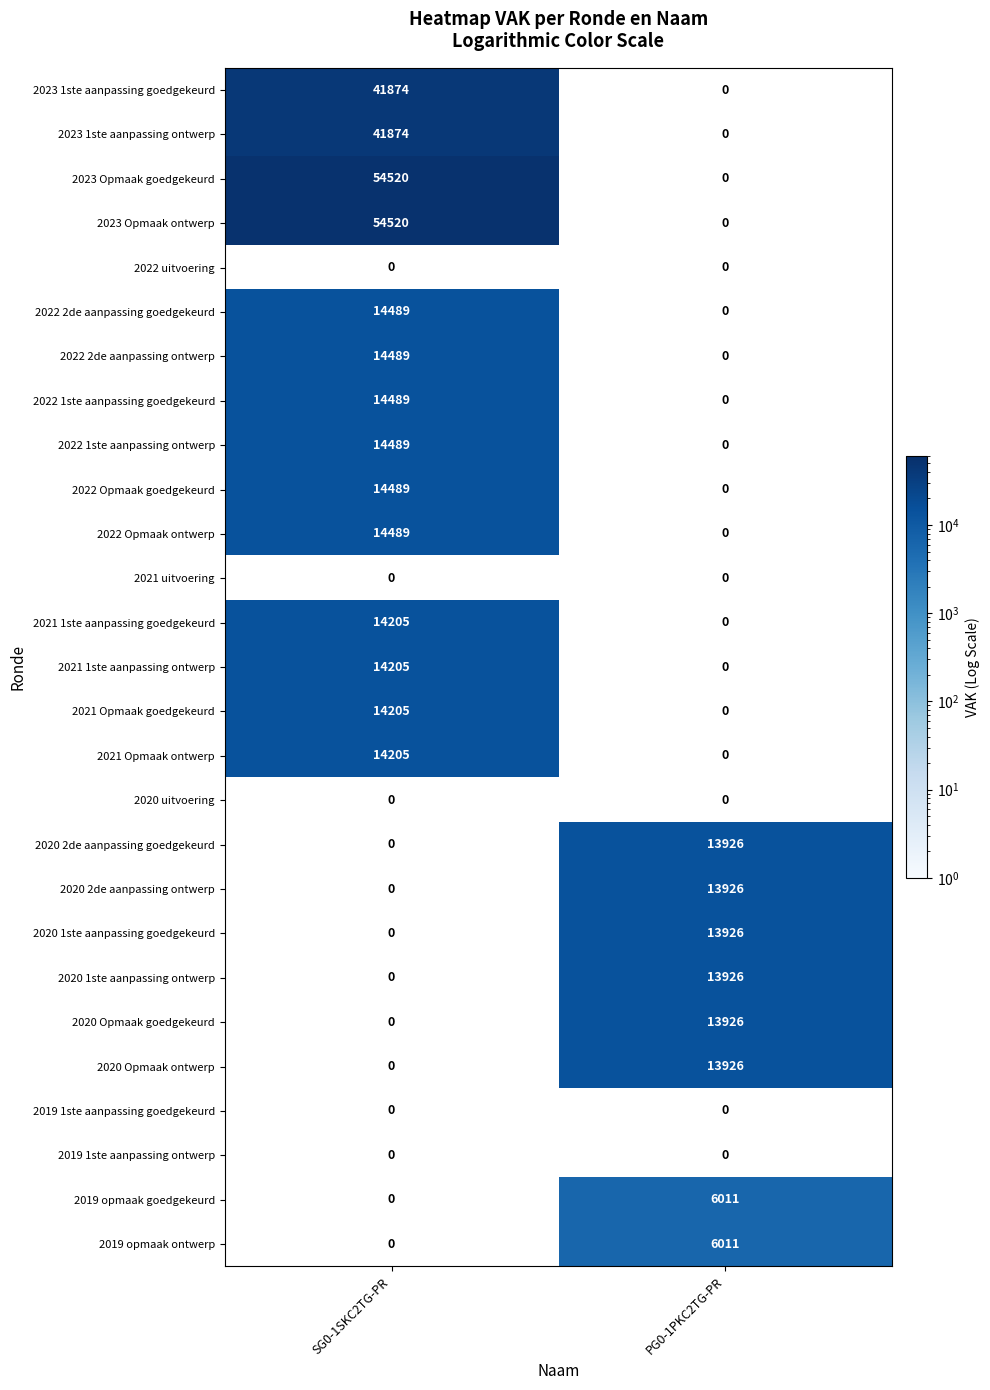

True or false: 2019 opmaak ontwerp has a value of 6011 at PG0-1PKC2TG-PR.

True